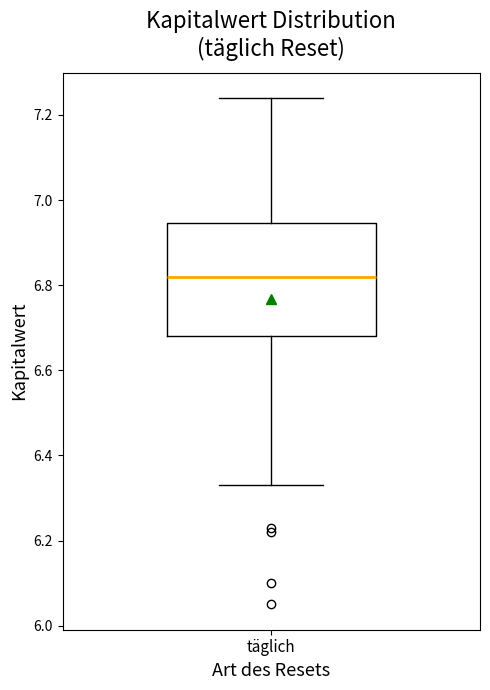

Where does the median line of the box for täglich sit on the y-axis? The values are not printed on the chart, so give them approximately, as read against the axis.

6.82